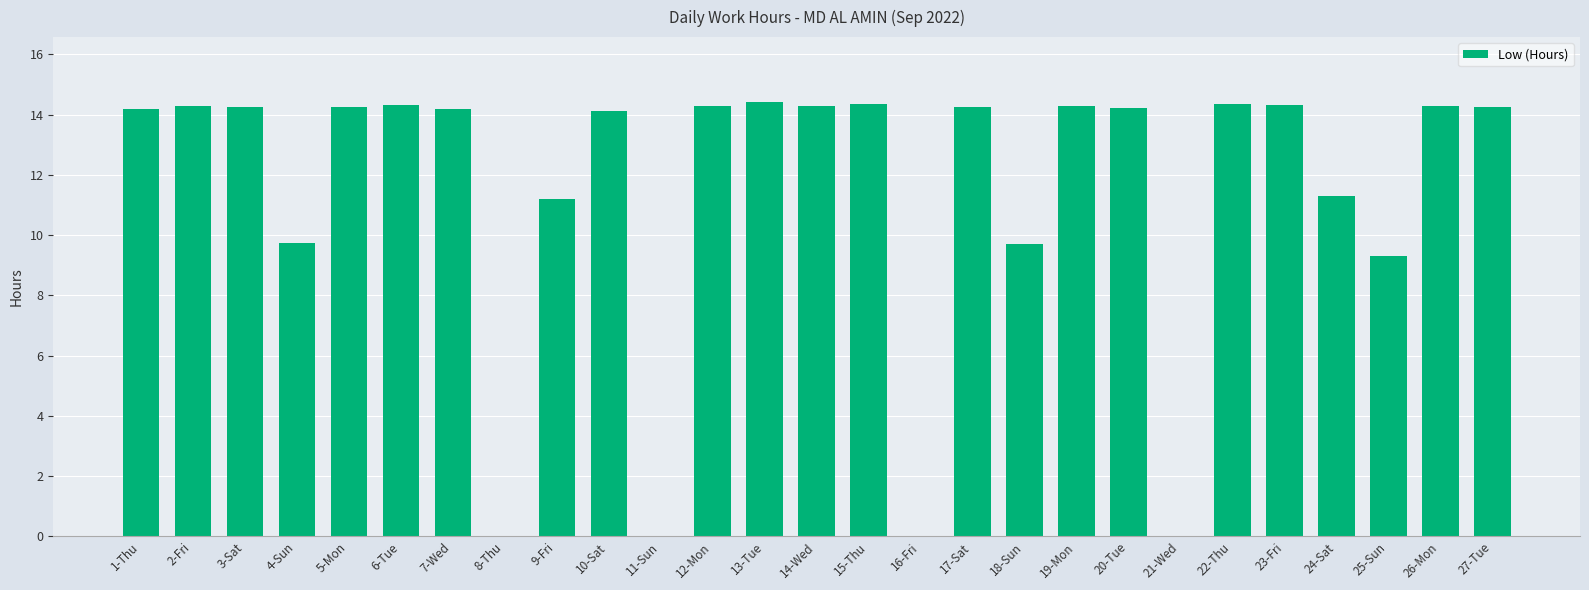

How many distinct data groups are displayed?

1